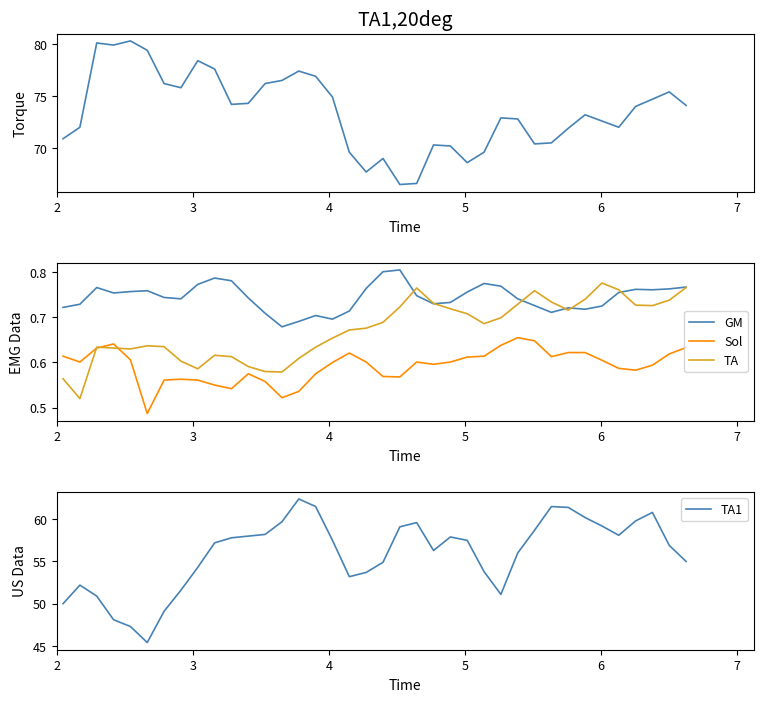

Is the value of TA1 at 13 greater than the value of TA at 35?

Yes